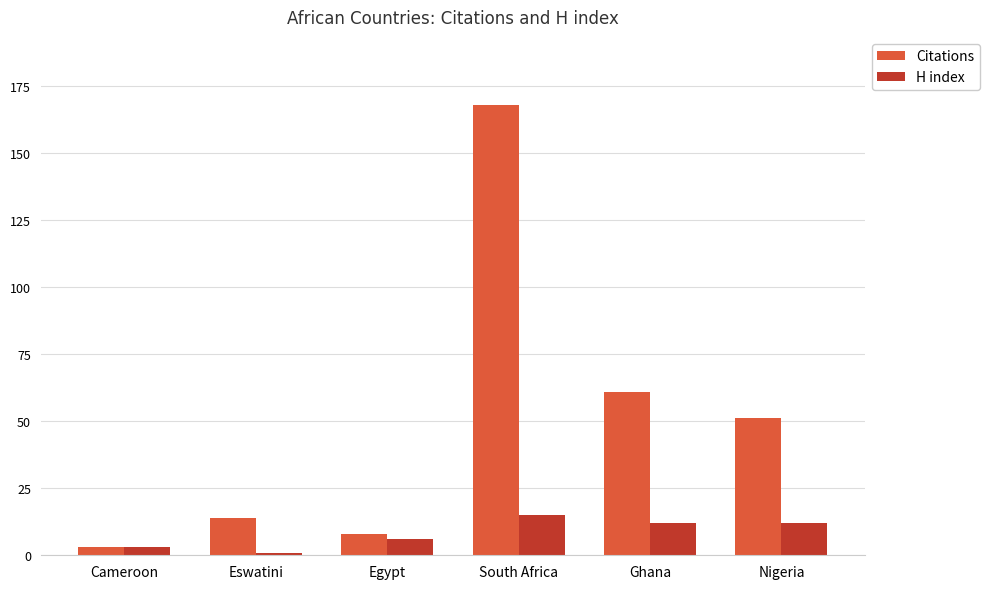

What is the smallest value displayed?

1